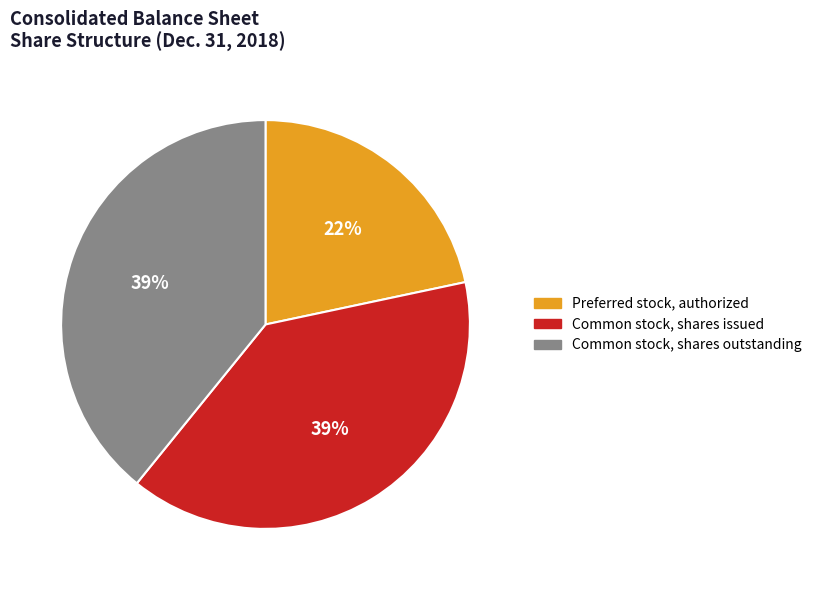

Do Common stock, shares issued and Preferred stock, authorized together represent more than half of the pie?

Yes